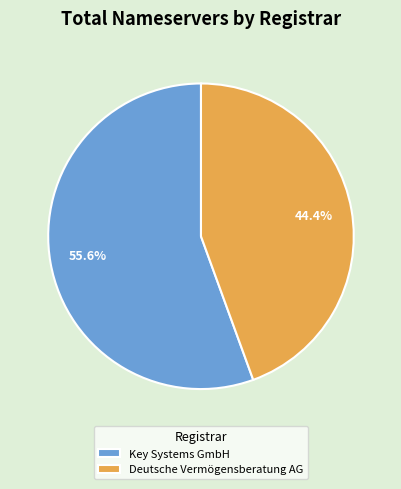

To the nearest percent, what portion does Deutsche Vermögensberatung AG represent?

44%